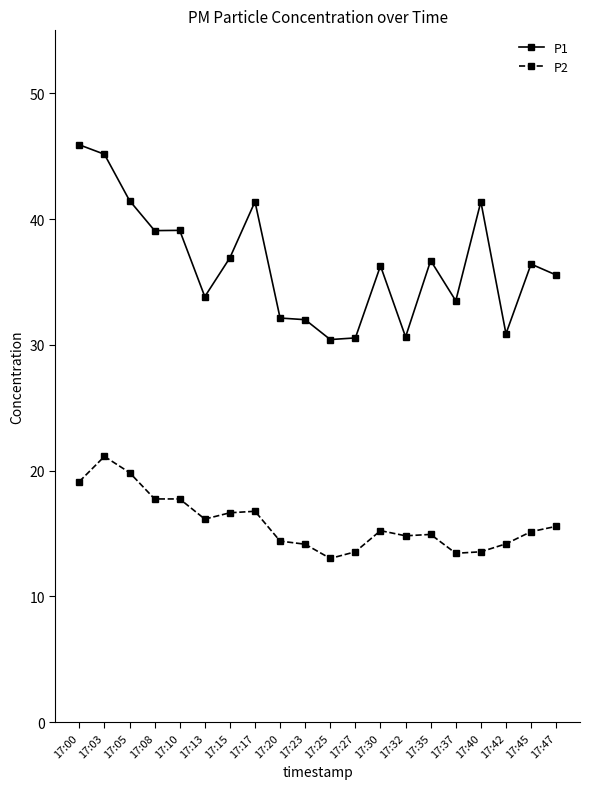

The P1 series shows 45.9 at 17:00. True or false?

True